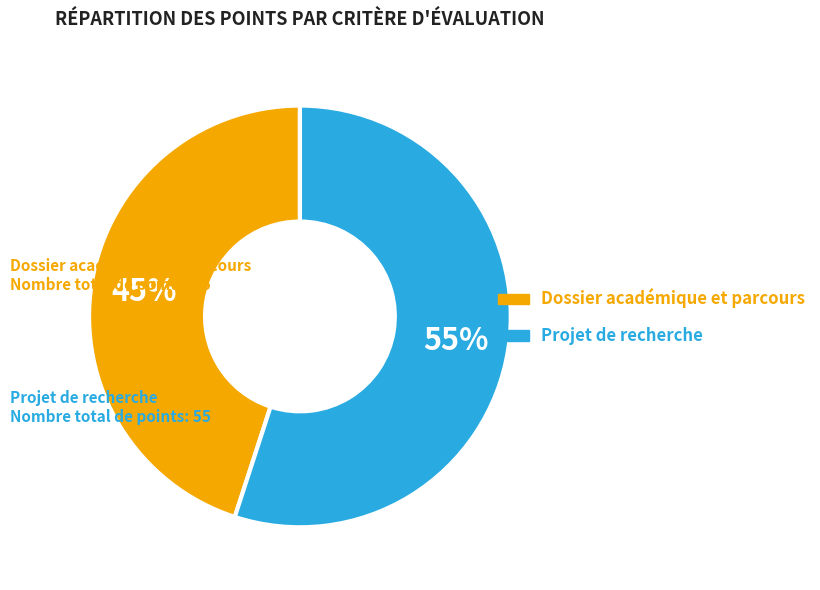

Do Dossier académique et parcours and Projet de recherche together represent more than half of the pie?

Yes